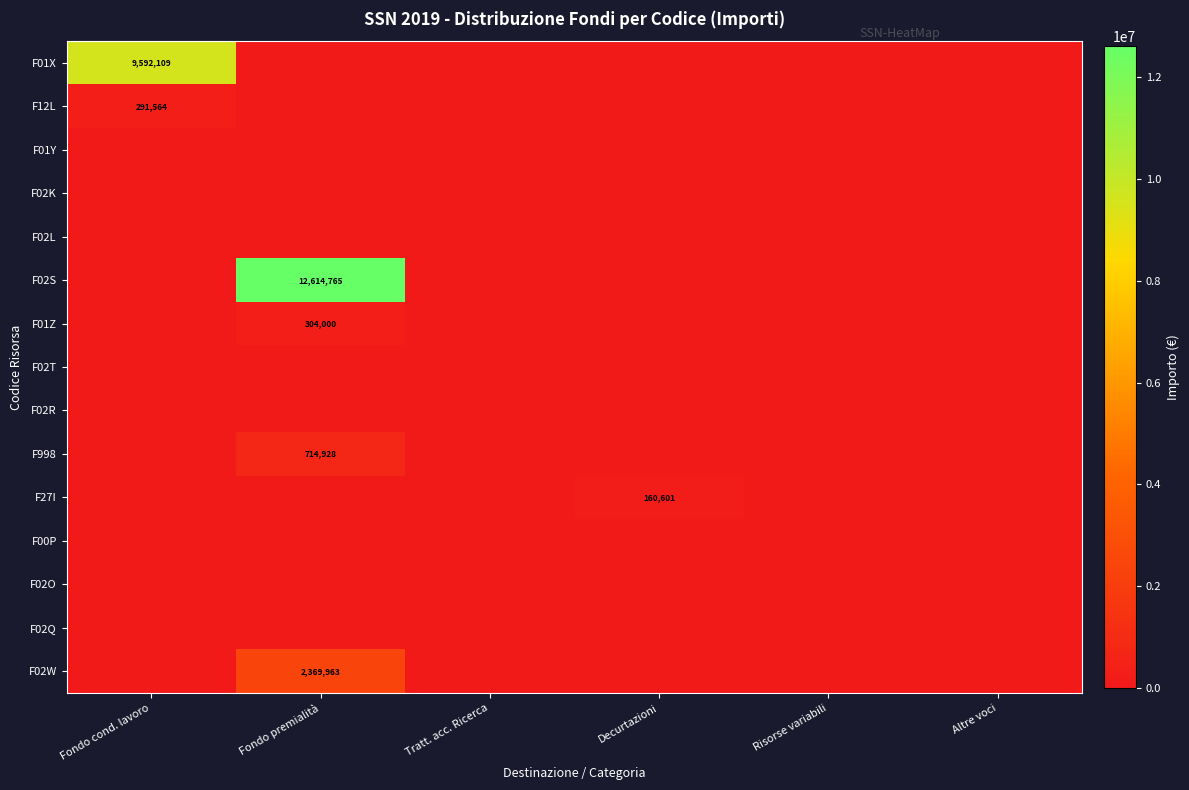

What is the average value of the F998 series?

119155